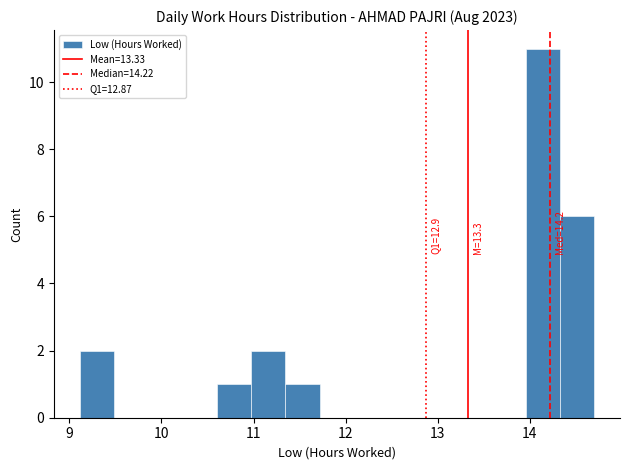

Read against the x-axis, roughly where is the centre of the tallest bar?

14.1